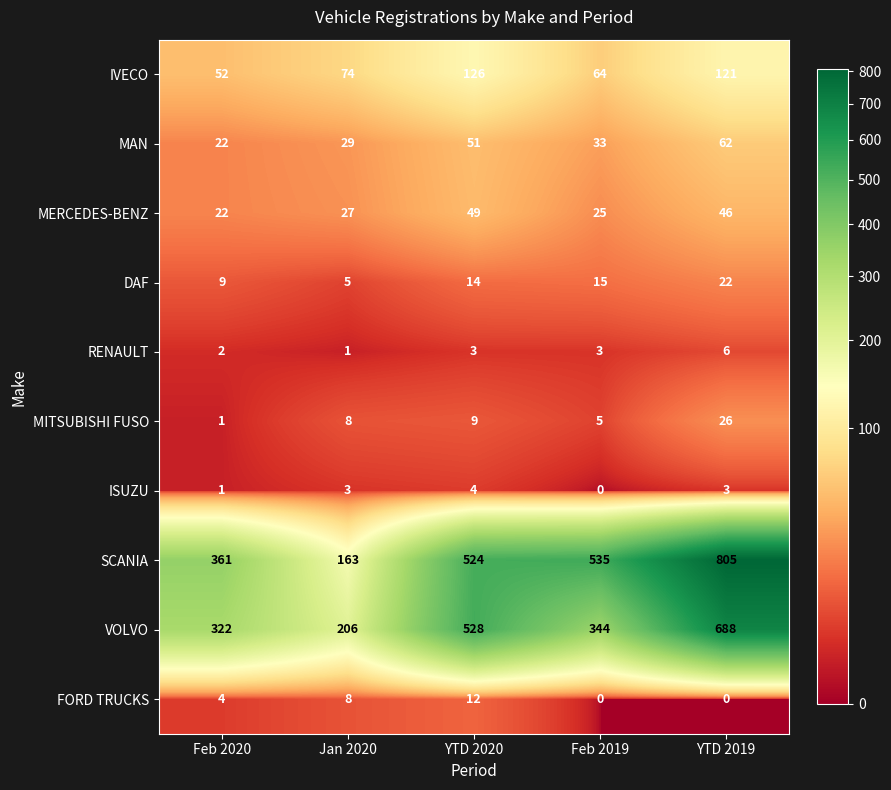

What is the average value of the MAN series?

39